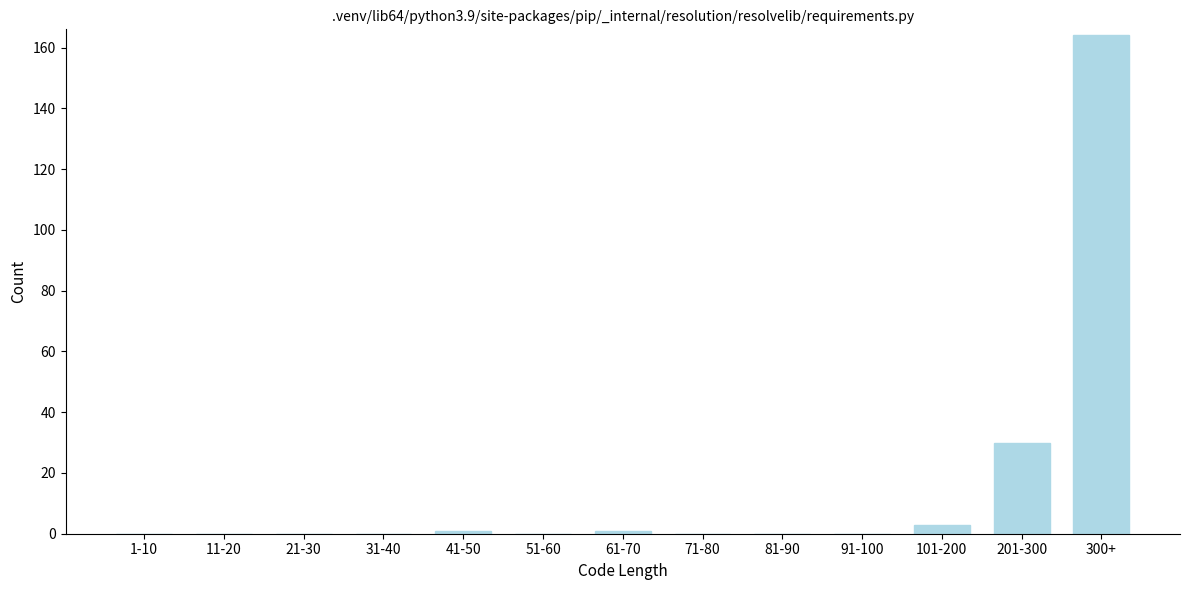

Reading right to left, extract all data points from this chart.

300+=164	201-300=30	101-200=3	91-100=0	81-90=0	71-80=0	61-70=1	51-60=0	41-50=1	31-40=0	21-30=0	11-20=0	1-10=0